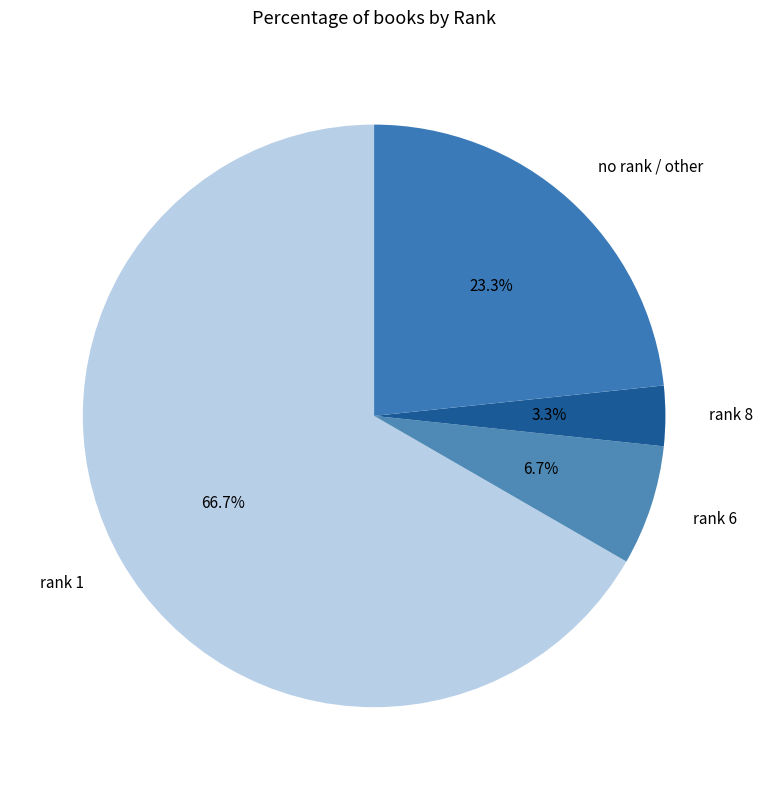

Is there a majority slice in this chart?

Yes